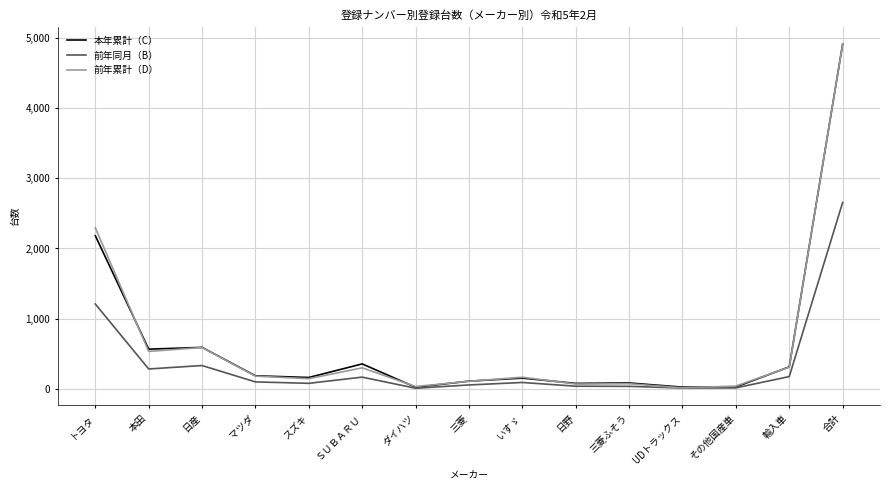

The 前年累計（D） series shows 303 at ＳＵＢＡＲＵ. True or false?

True